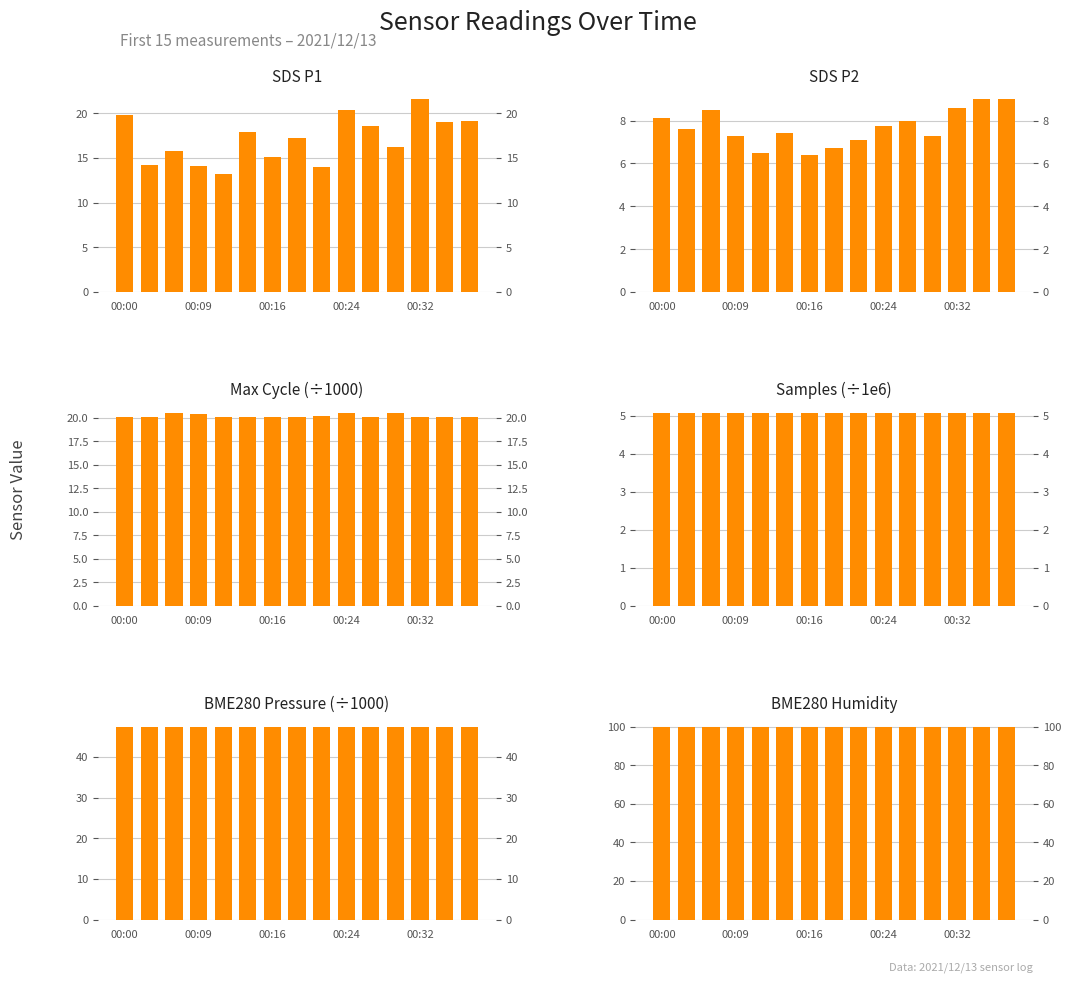

What is the value of the Samples (÷1e6) bar at the 3rd from the left?

5.1